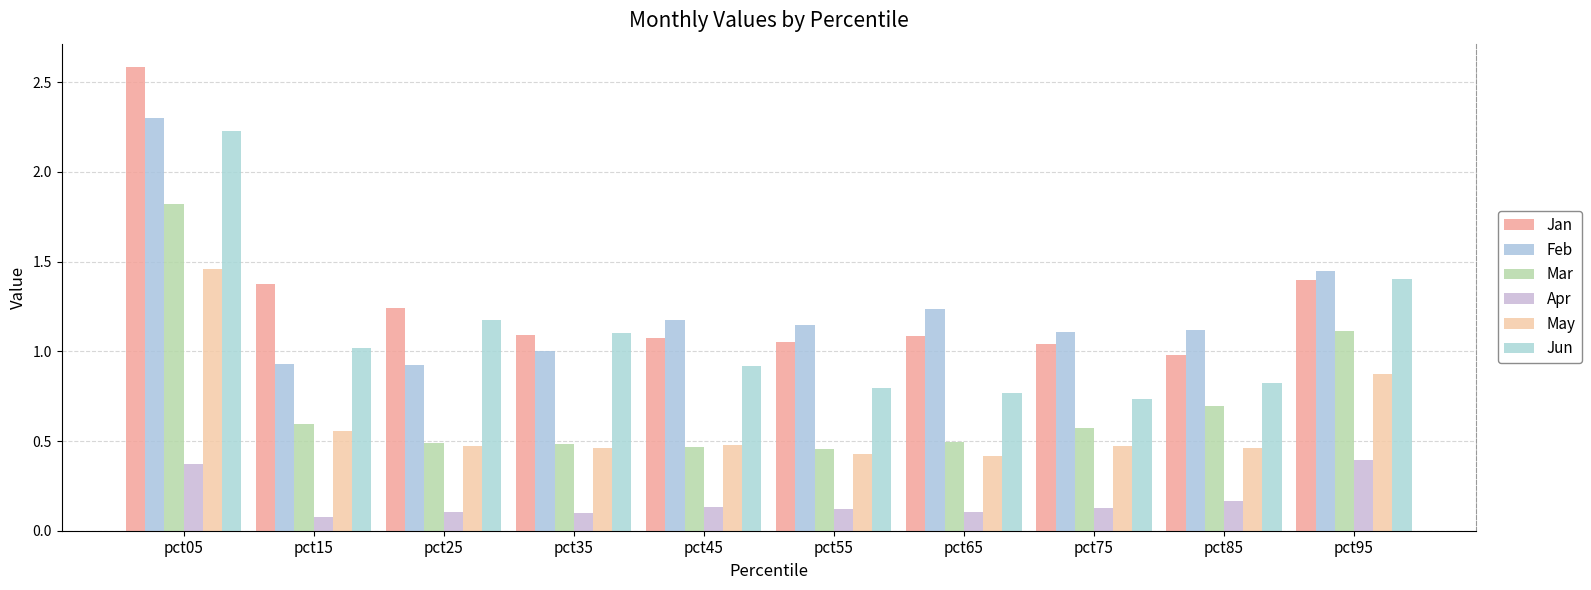

Where is May nearest to the value 0?

pct65